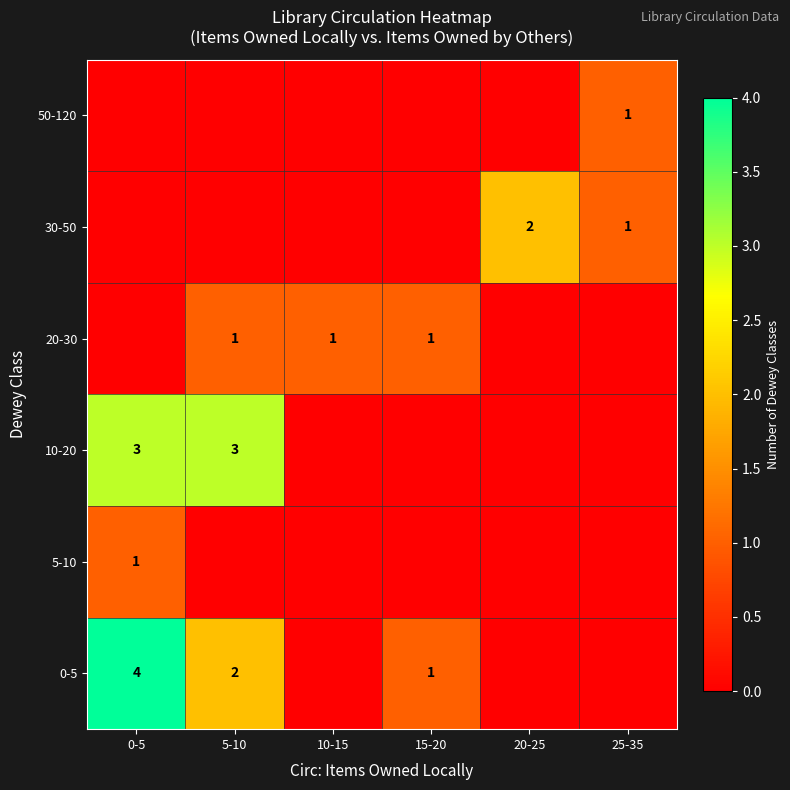

Which has a higher value, 10-15 or 5-10?

5-10